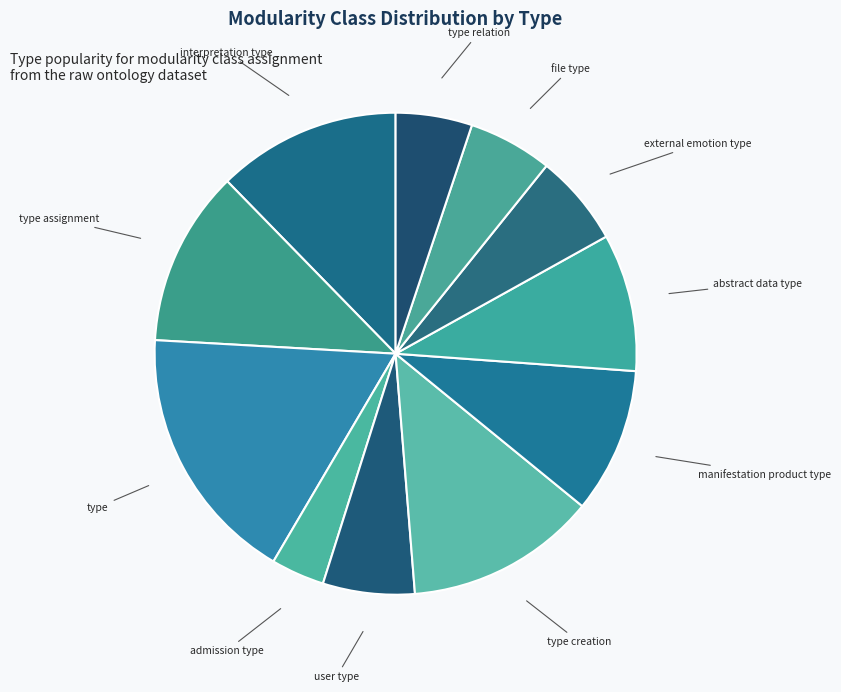

Does admission type represent more than half of the total?

No